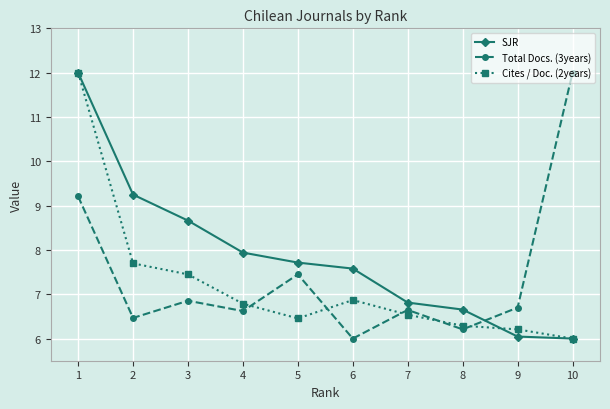

At 7, list the series in order from largest to smallest.

SJR, Total Docs. (3years), Cites / Doc. (2years)